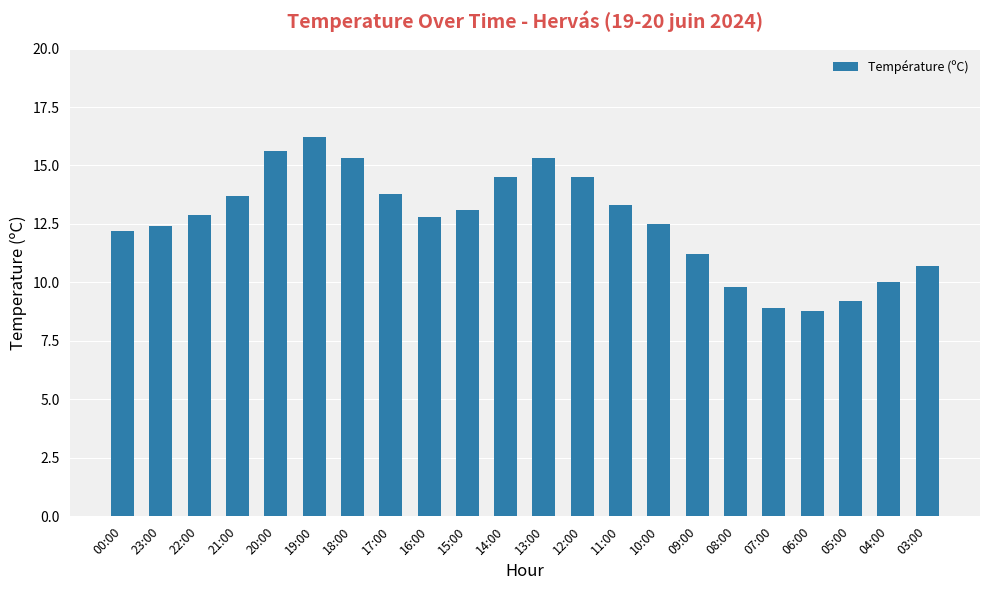

What is the ratio of the value at 15:00 to the value at 08:00?

1.3